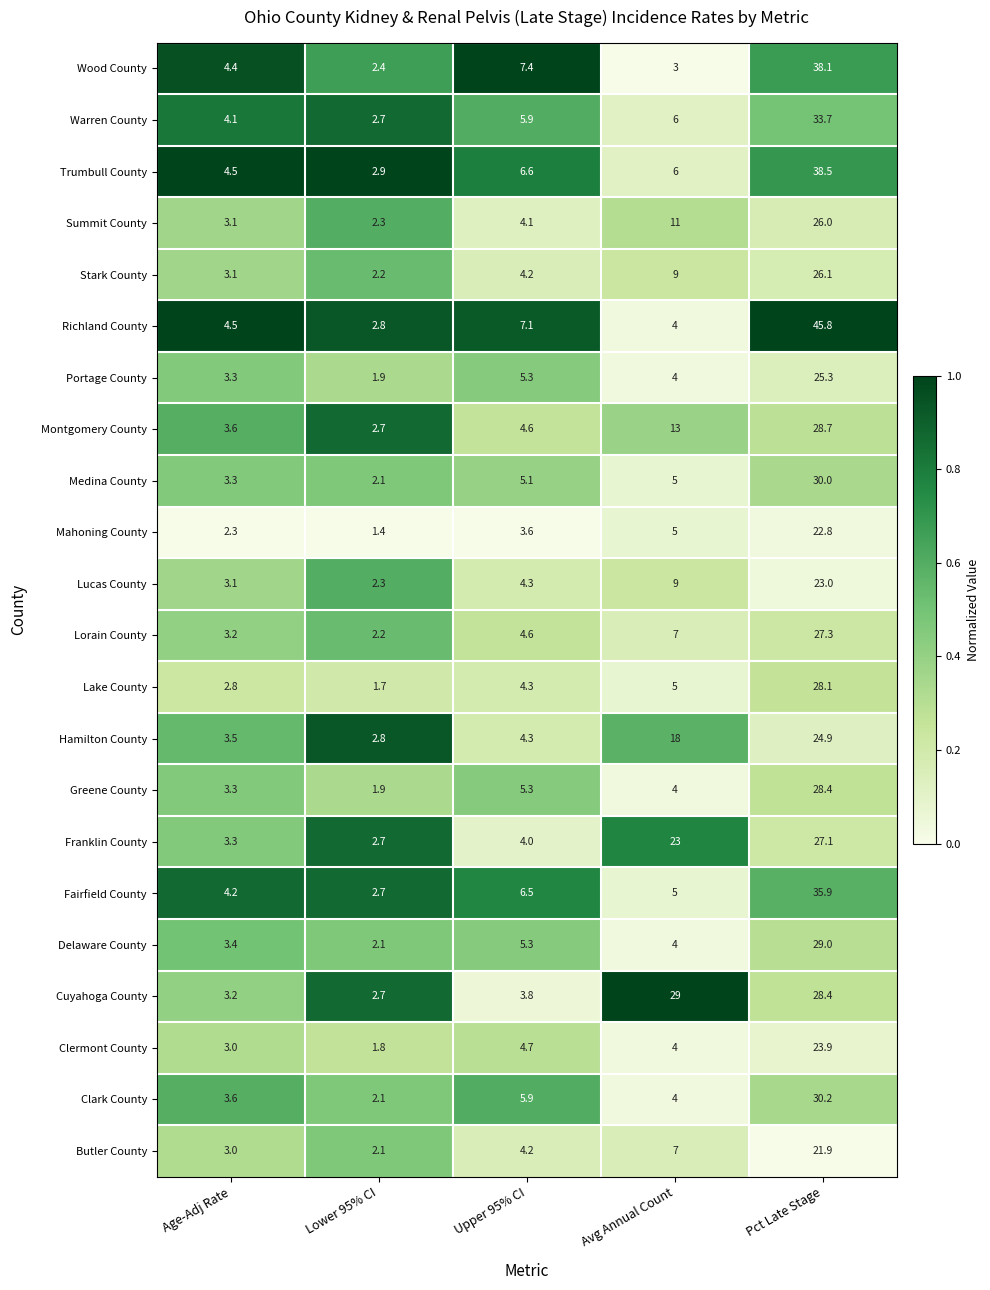

What is the average value of the Lucas County series?

8.3